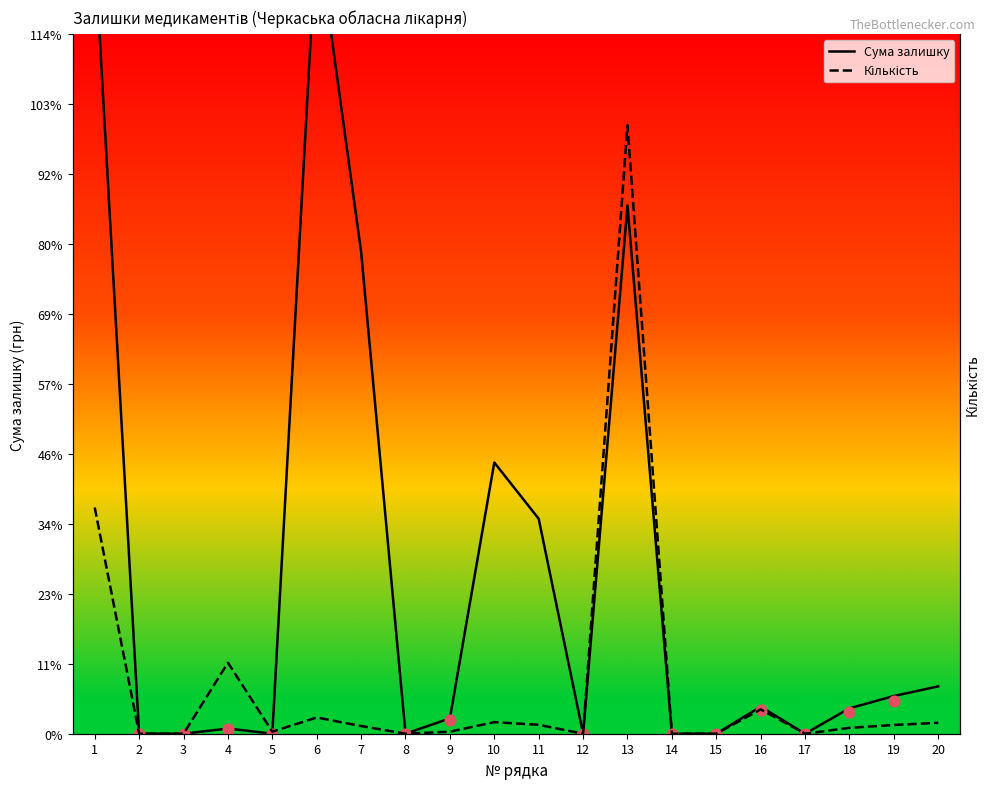

Which series contains the highest Y value?

Сума залишку